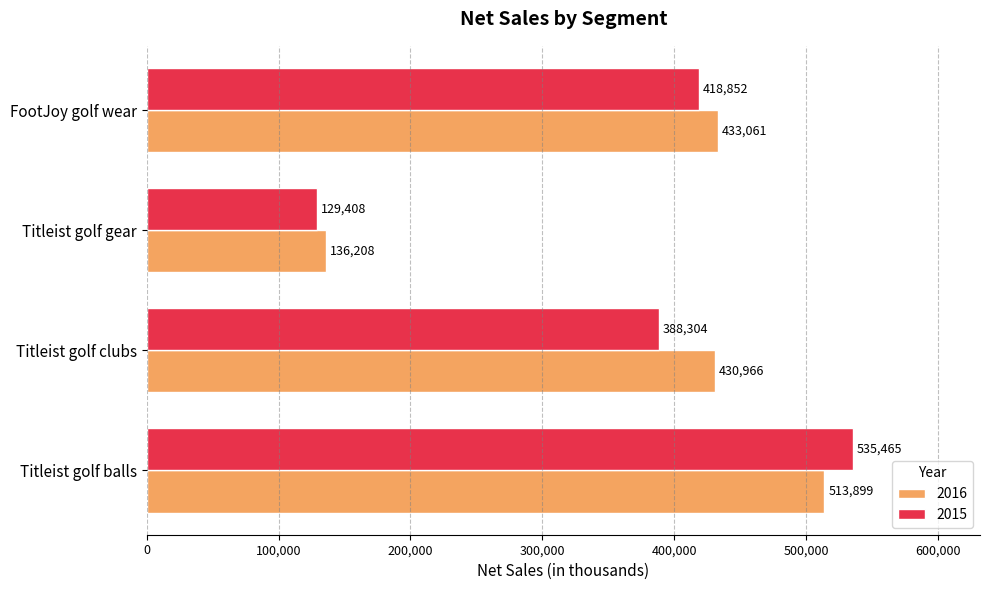

Where is 2015 nearest to the value 332436?

Titleist golf clubs